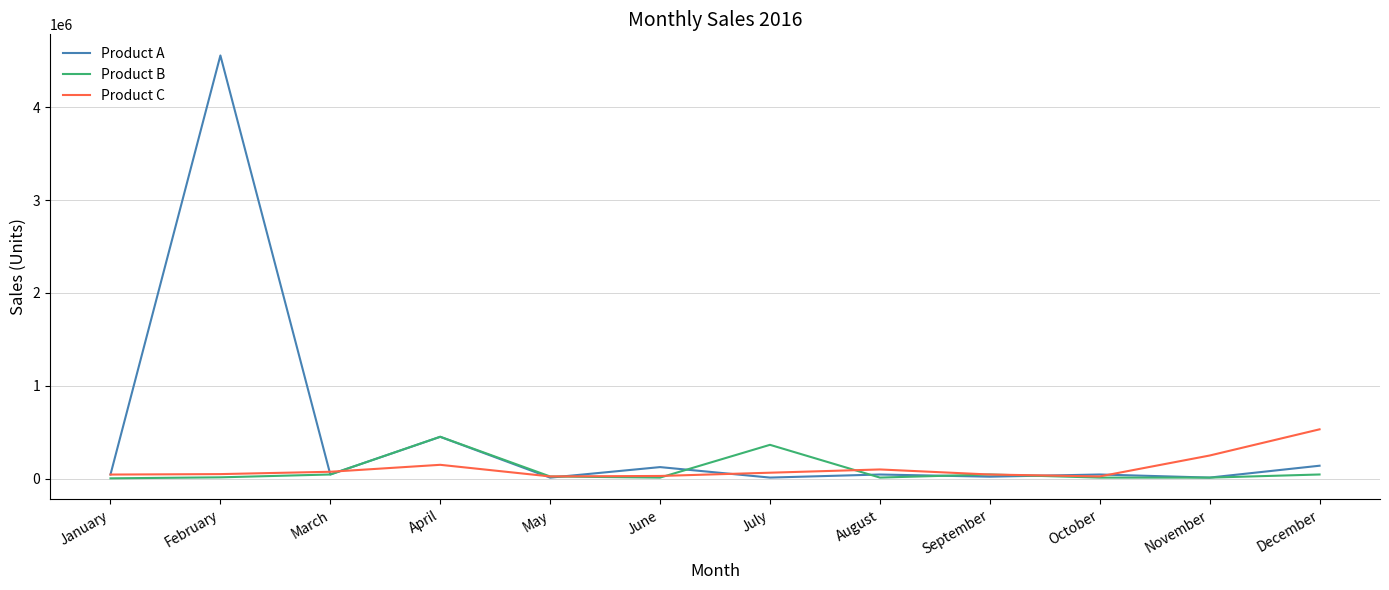

How many lines are shown in the chart?

3